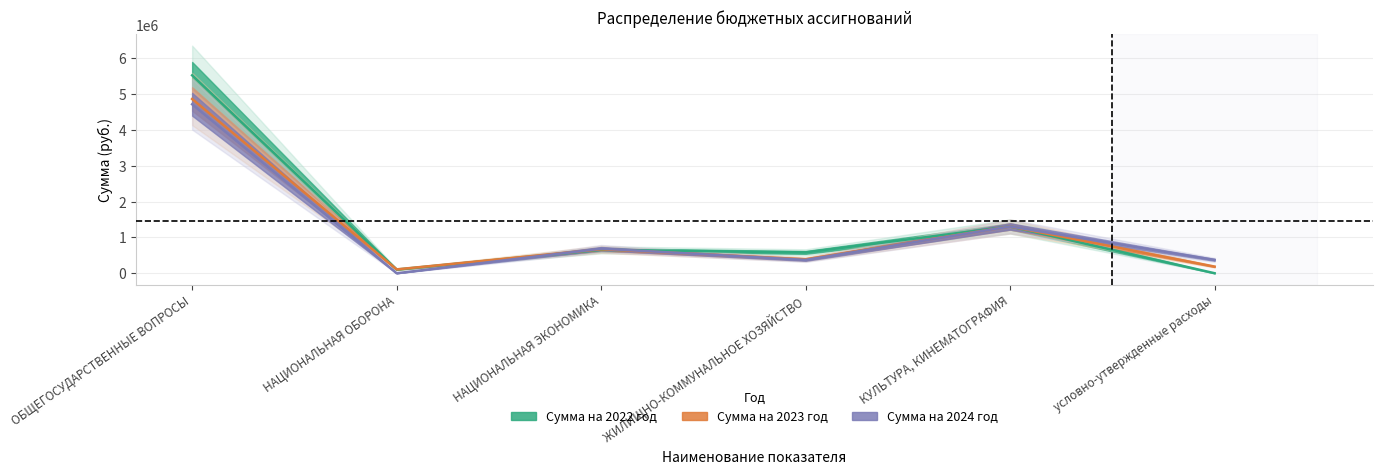

True or false: Сумма на 2024 год has a value of 685959 at НАЦИОНАЛЬНАЯ ЭКОНОМИКА.

True